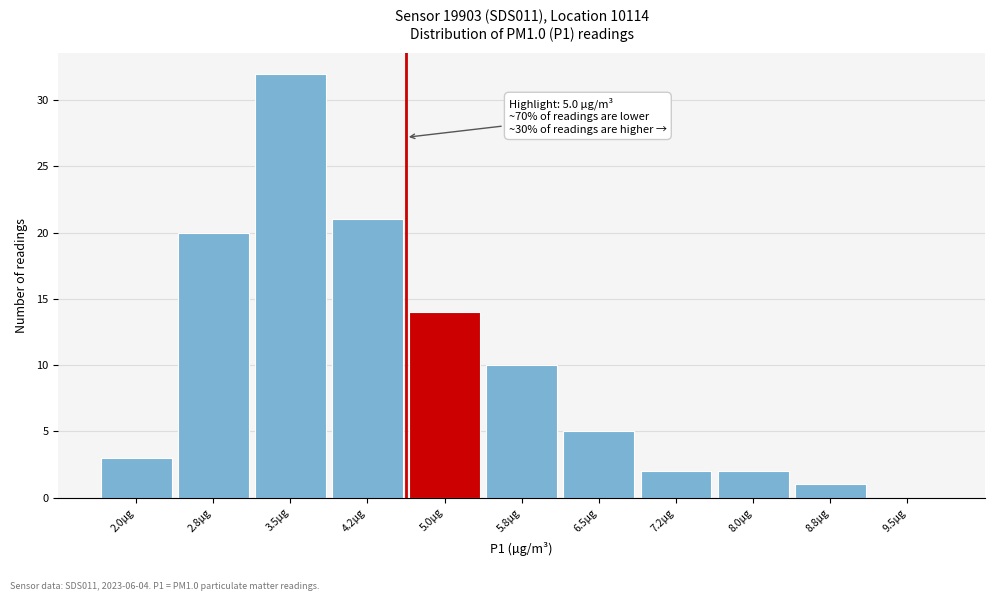

Reading left to right, transcribe all the data shown in this chart.

2.0µg=3	2.8µg=20	3.5µg=32	4.2µg=21	5.0µg=14	5.8µg=10	6.5µg=5	7.2µg=2	8.0µg=2	8.8µg=1	9.5µg=0